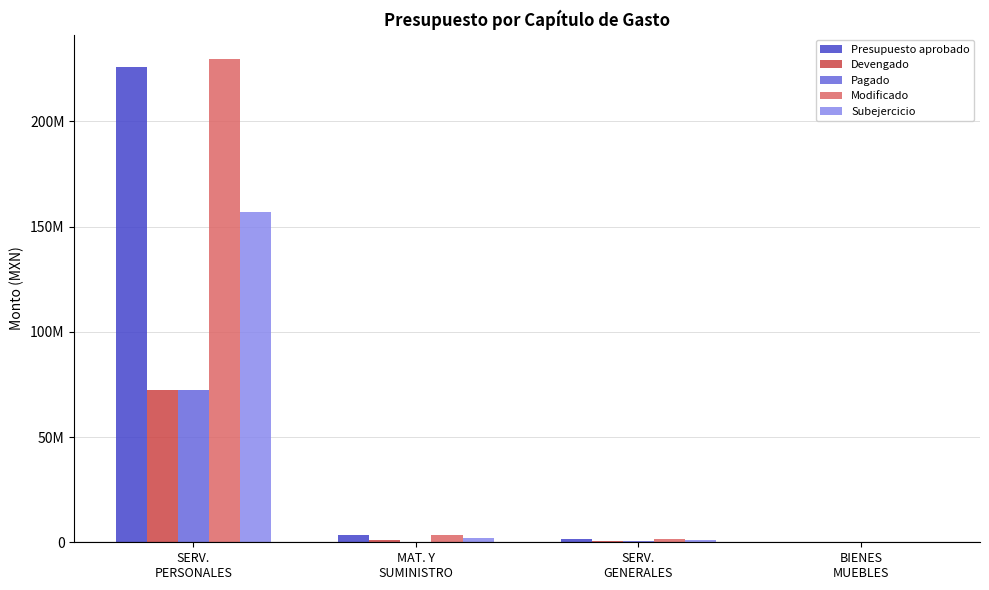

Are the bars grouped side by side (vs. stacked)?

Yes